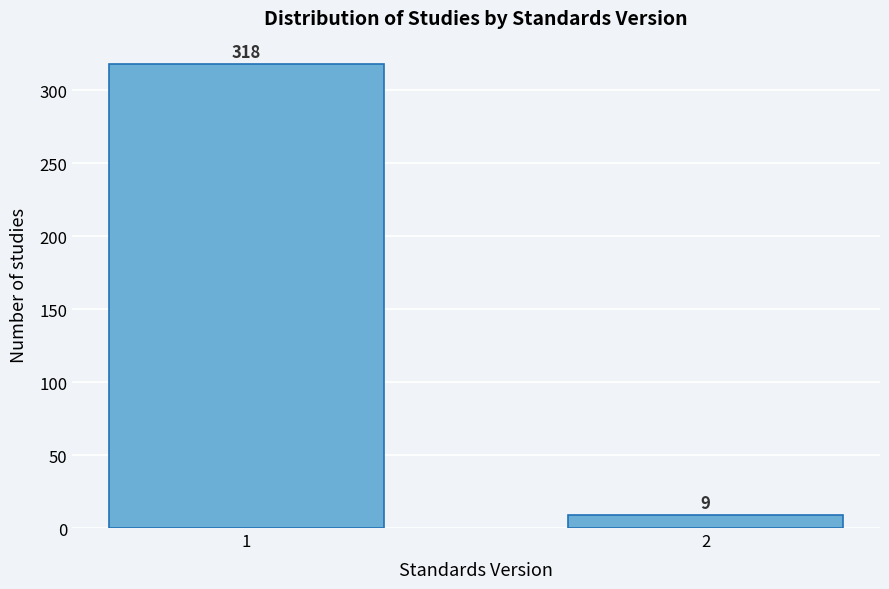

Reading left to right, transcribe all the data shown in this chart.

1=318	2=9